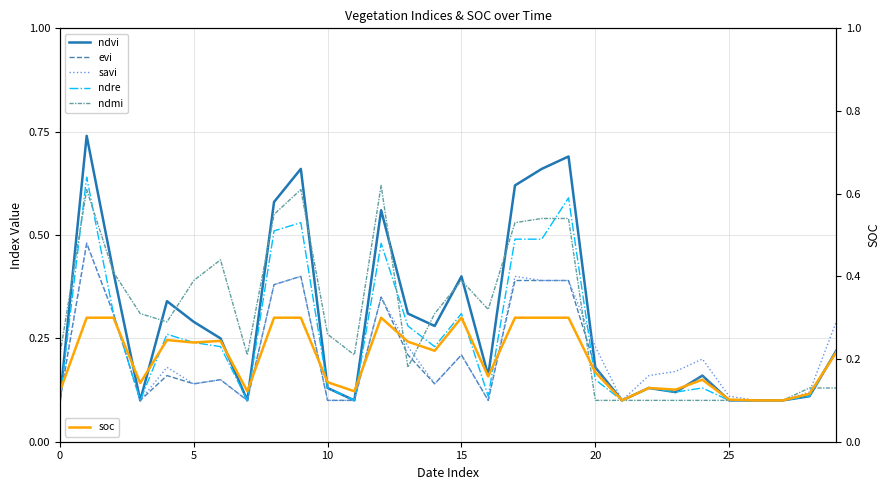

What is the spread (max minus min) of values at 8?

0.3